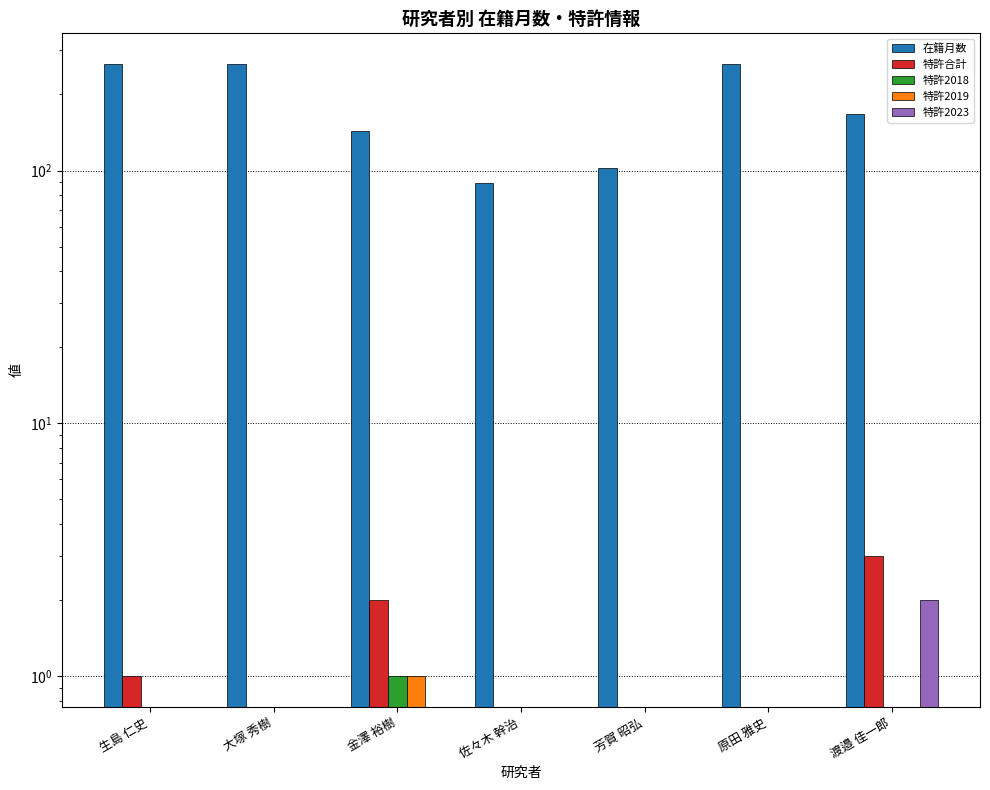

The value of 特許2019 at 渡邉 佳一郎 is -1. True or false?

False